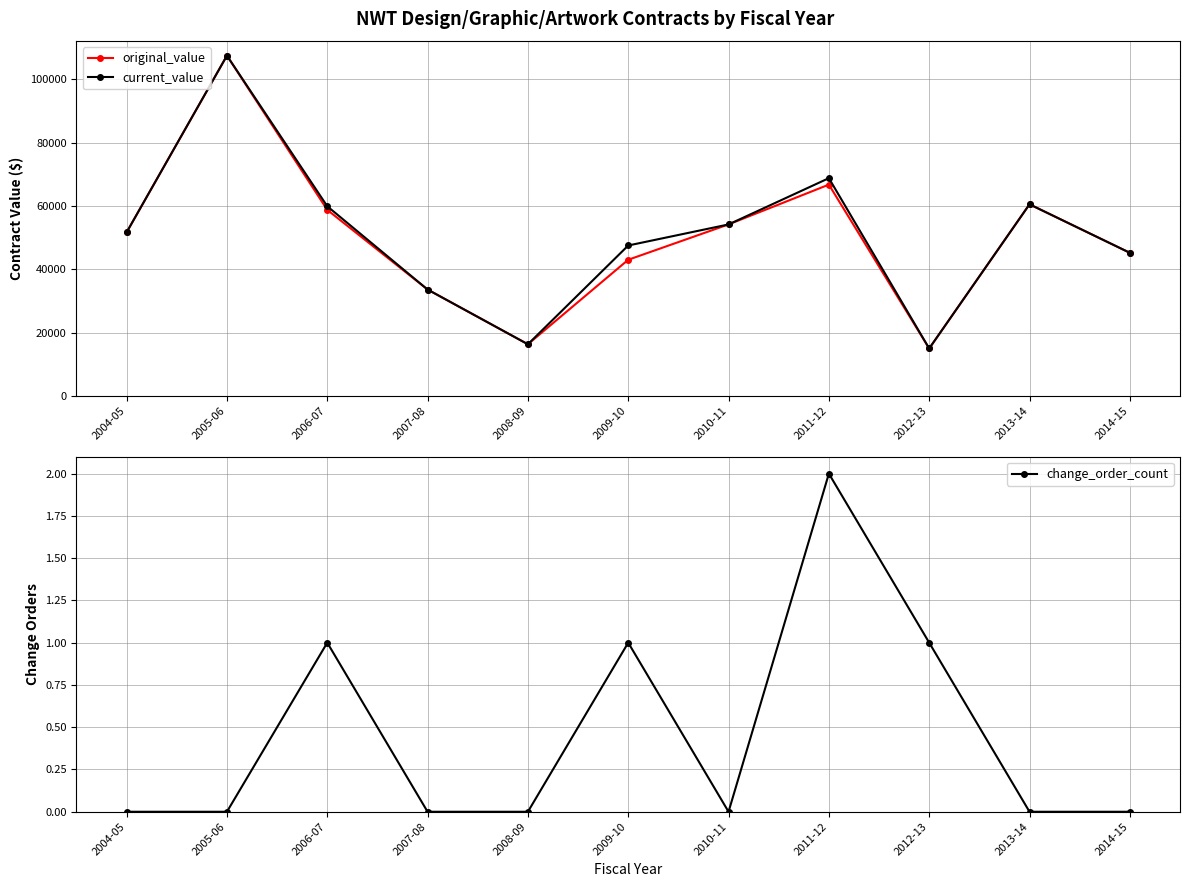

Which series changed the most between 2006-07 and 2014-15?

current_value